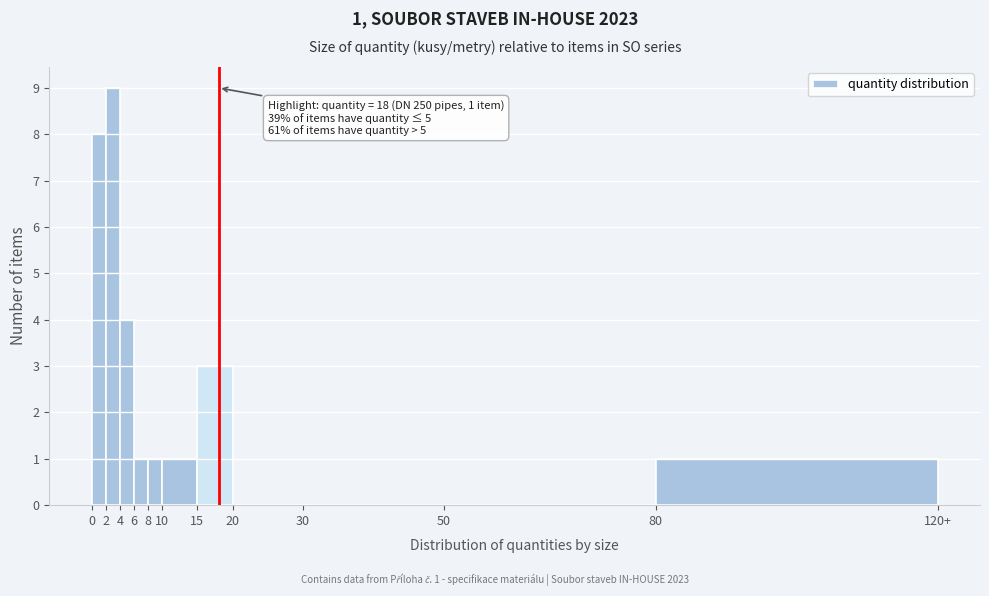

Reading left to right, extract all data points from this chart.

0=8	2=9	4=4	6=1	8=1	10=1	15=3	20=0	30=0	50=0	80=1